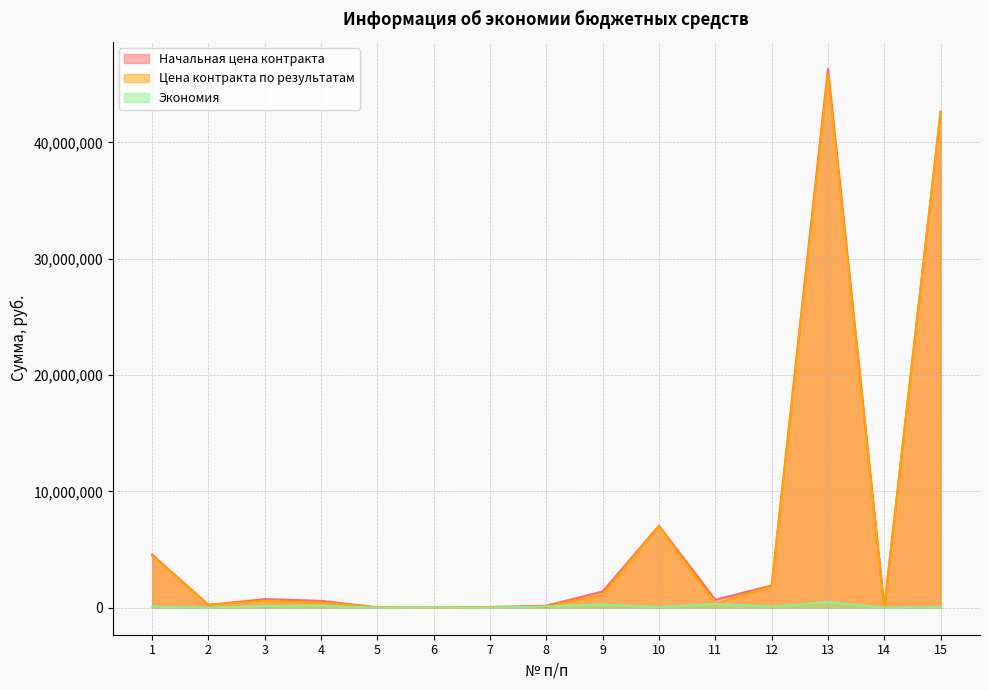

The value of Экономия at 14 is 1866.2. True or false?

True